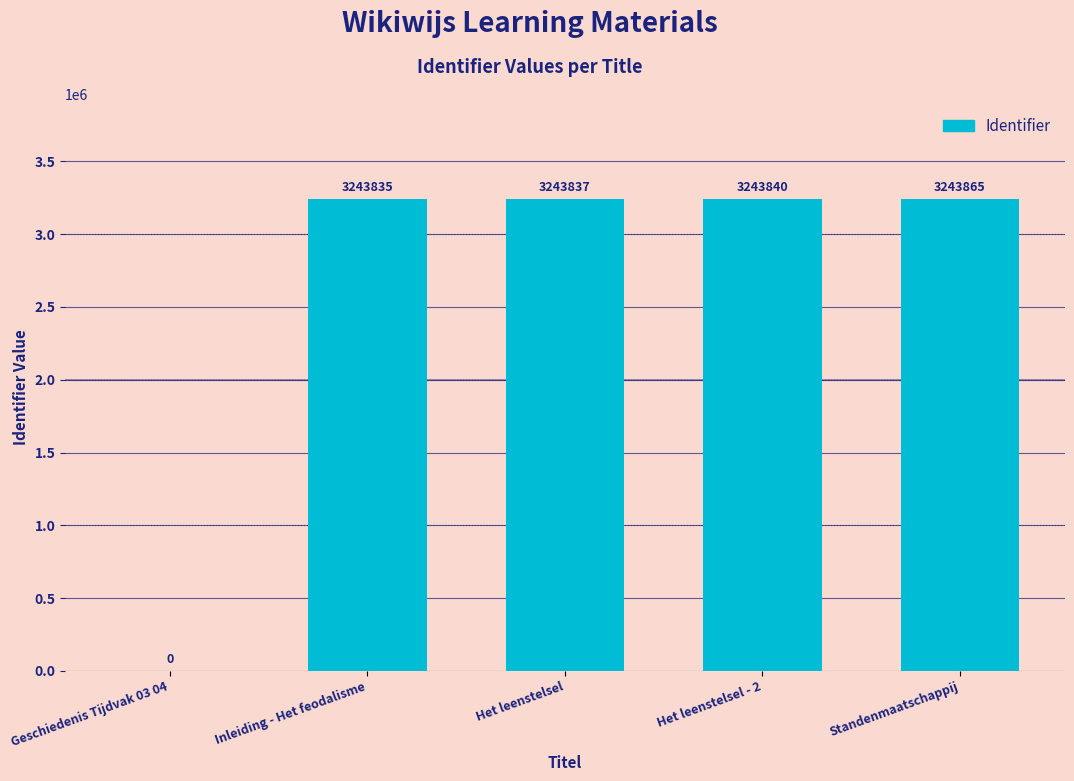

At which label is the value closest to 1621932?

Inleiding - Het feodalisme